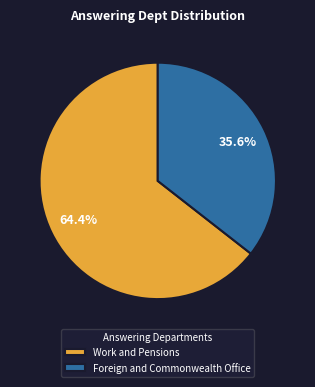

Which category has the biggest portion of the pie?

Work and Pensions